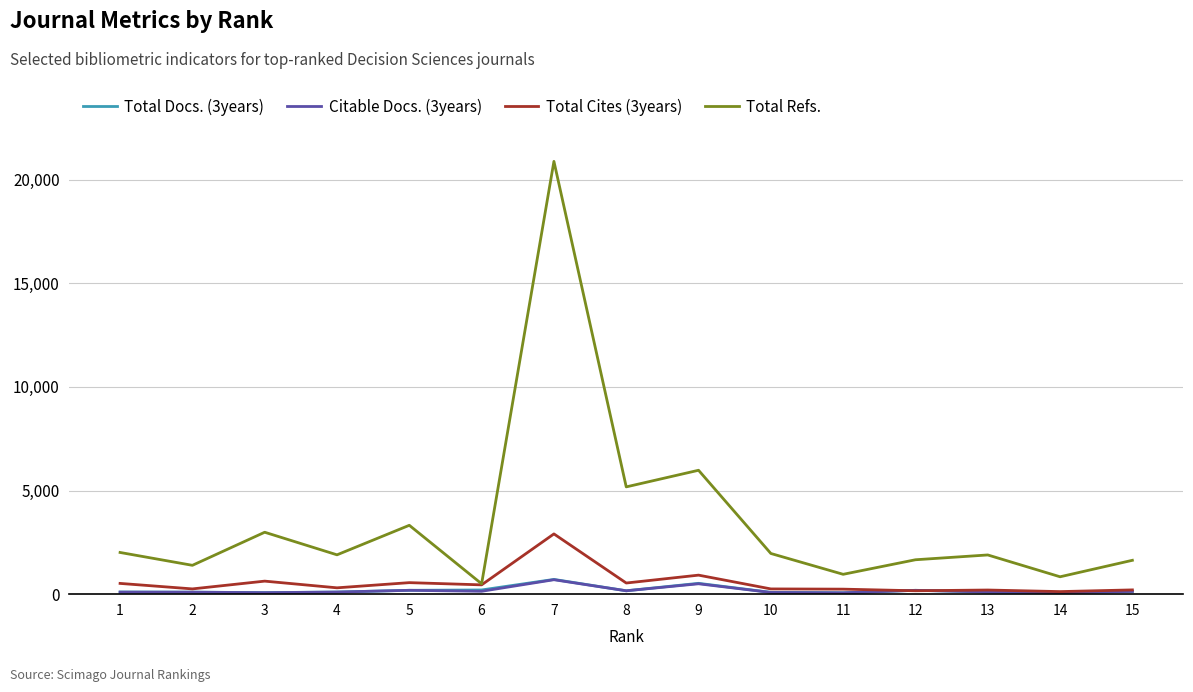

What is the highest value of the Total Refs. series?

20882